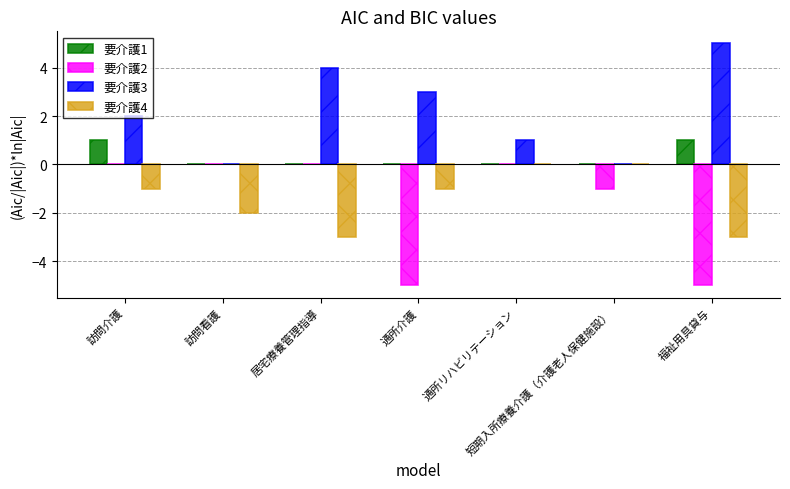

What is the maximum value shown in the chart?

5